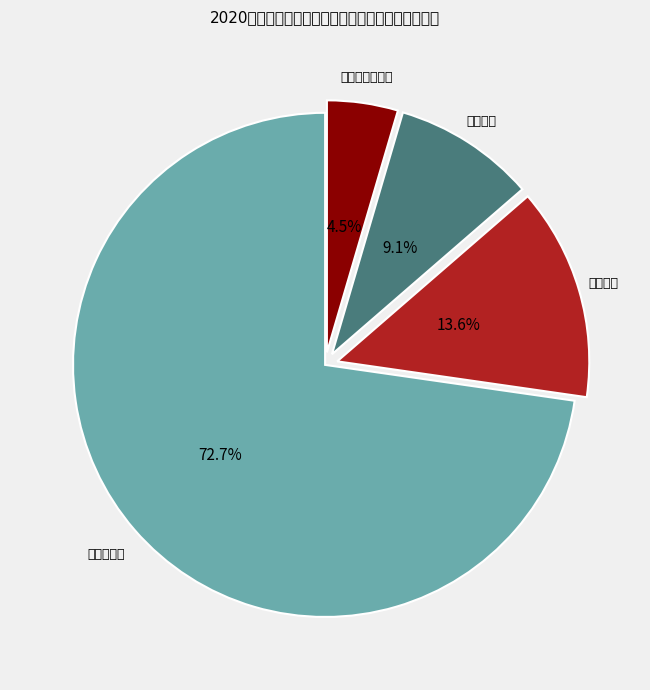

How much of the chart is everything except 中小学二级教师?

95.5%